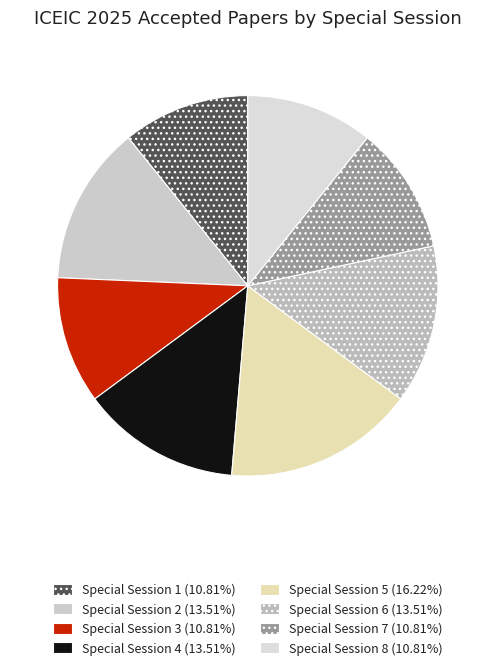

Count the number of slices in the pie.

8